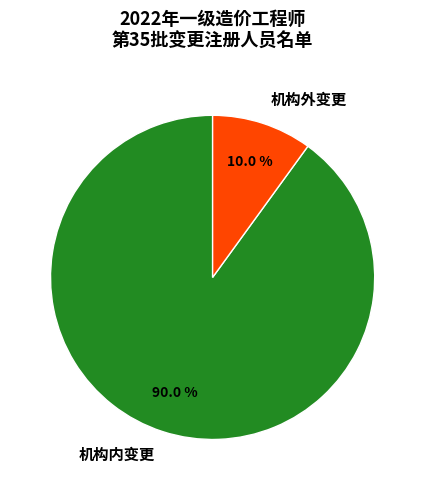

Which slice represents more than half of the pie?

机构内变更